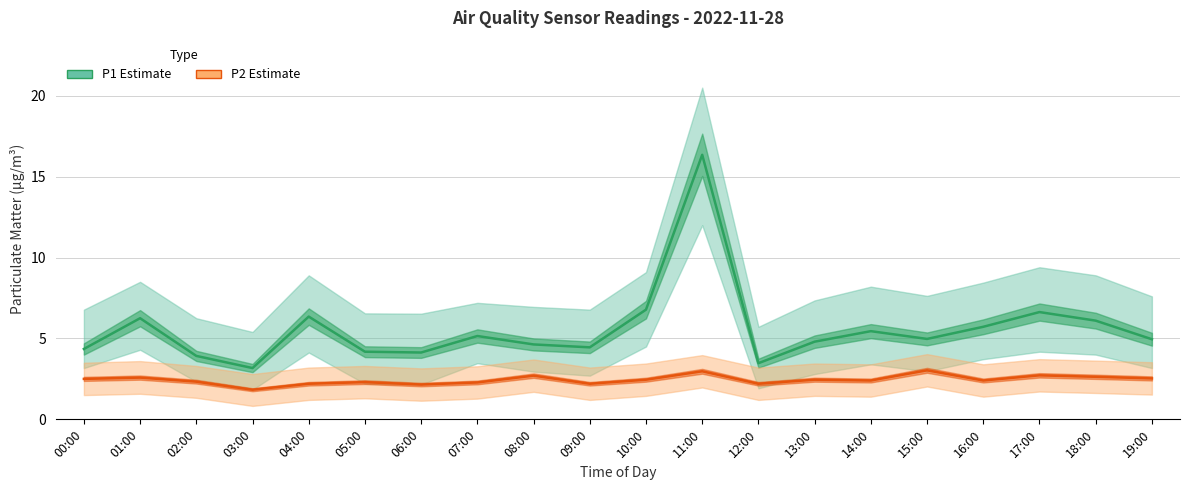

What is the total value across all series at 15:00?

8.0